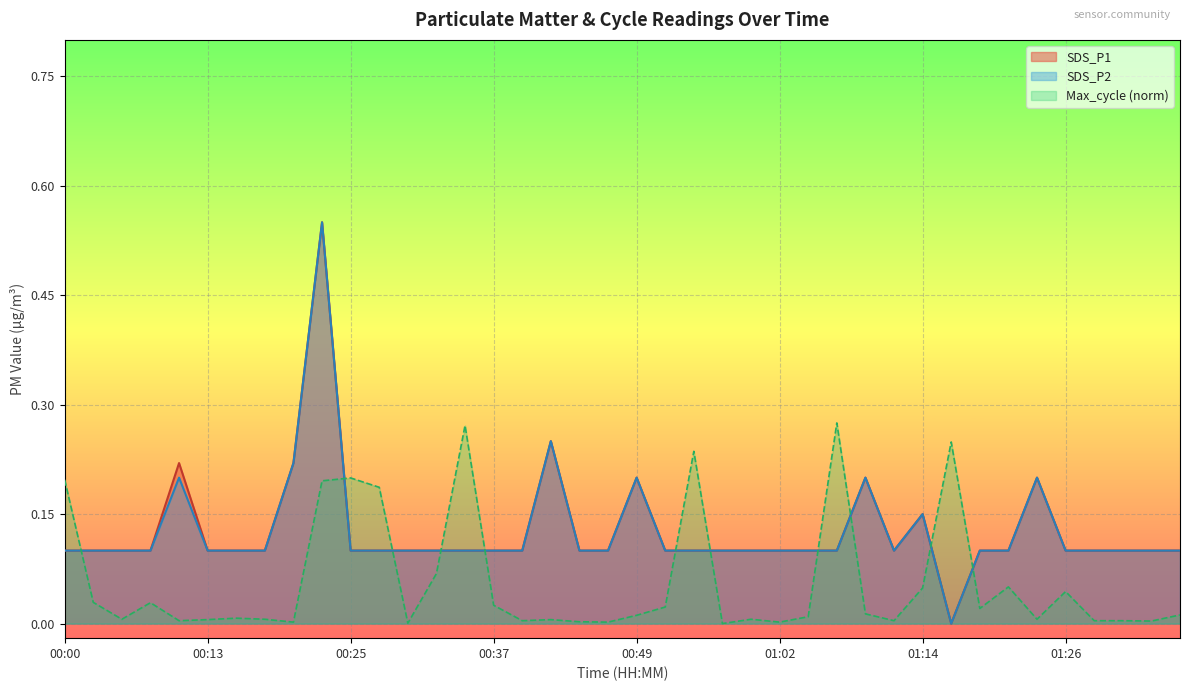

List the series in order of their overall mean, lowest first.

SDS_P2, SDS_P1